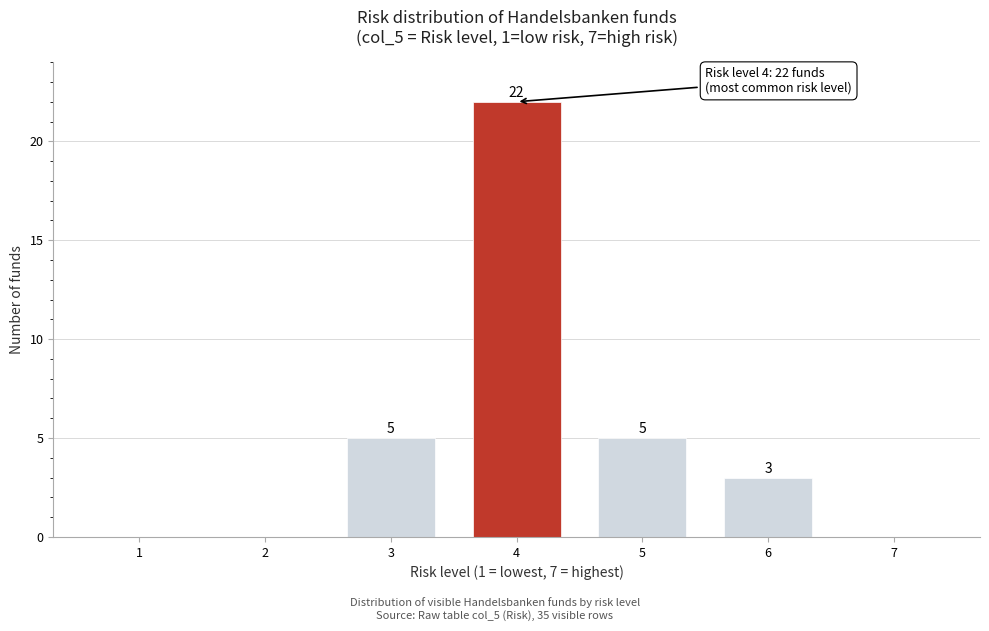

Reading left to right, transcribe all the data shown in this chart.

1=0	2=0	3=5	4=22	5=5	6=3	7=0